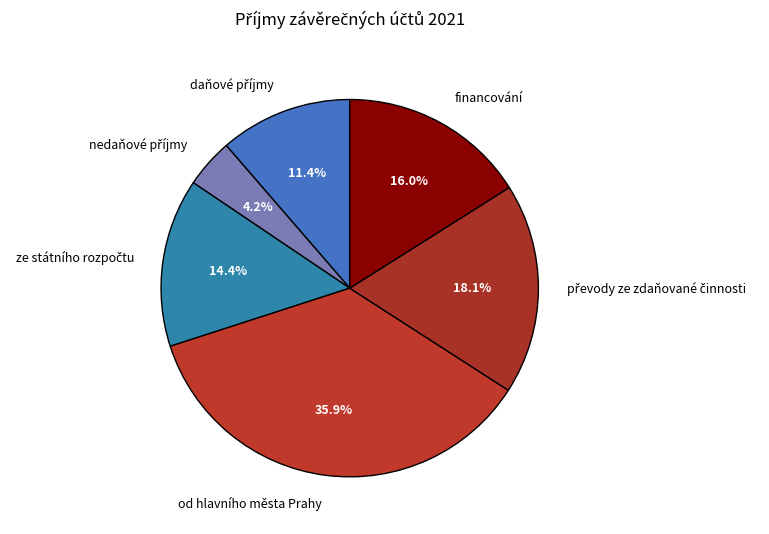

Which category has the biggest portion of the pie?

od hlavního města Prahy